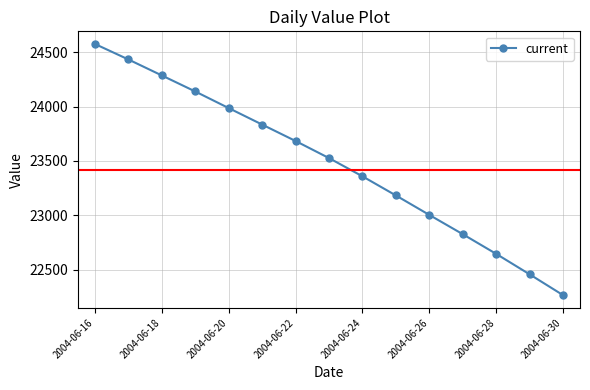

True or false: there are more than 0 points higher than both neighbors.

False